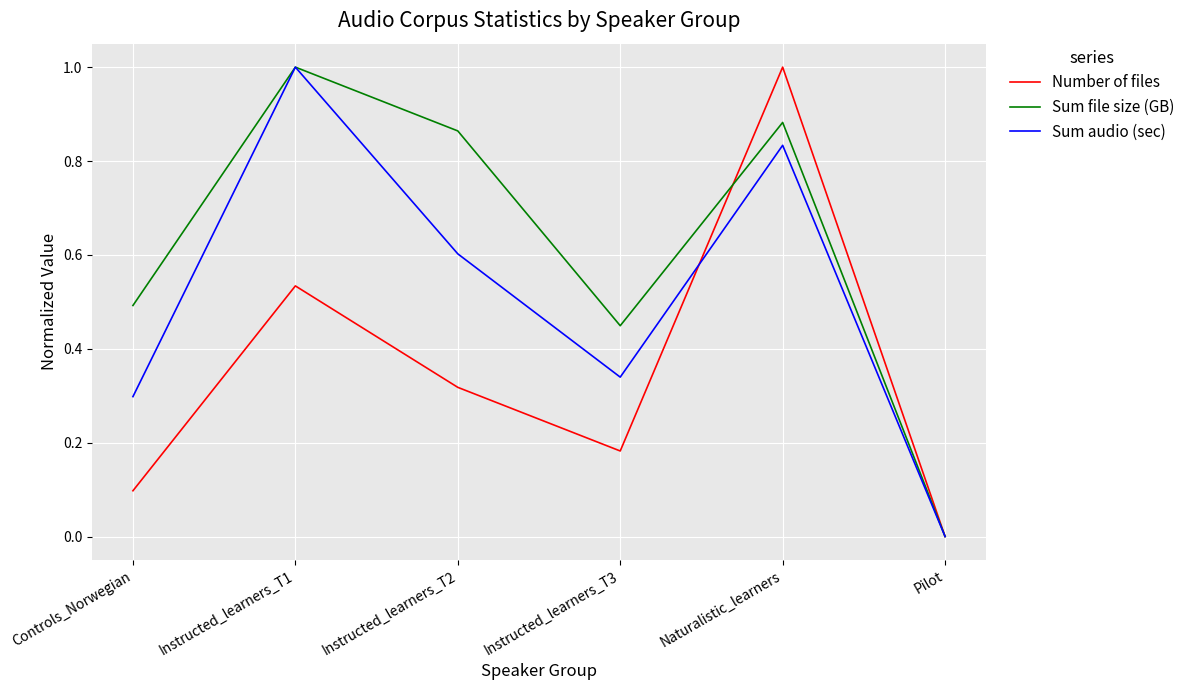

Which series has the largest total across all categories?

Sum file size (GB)